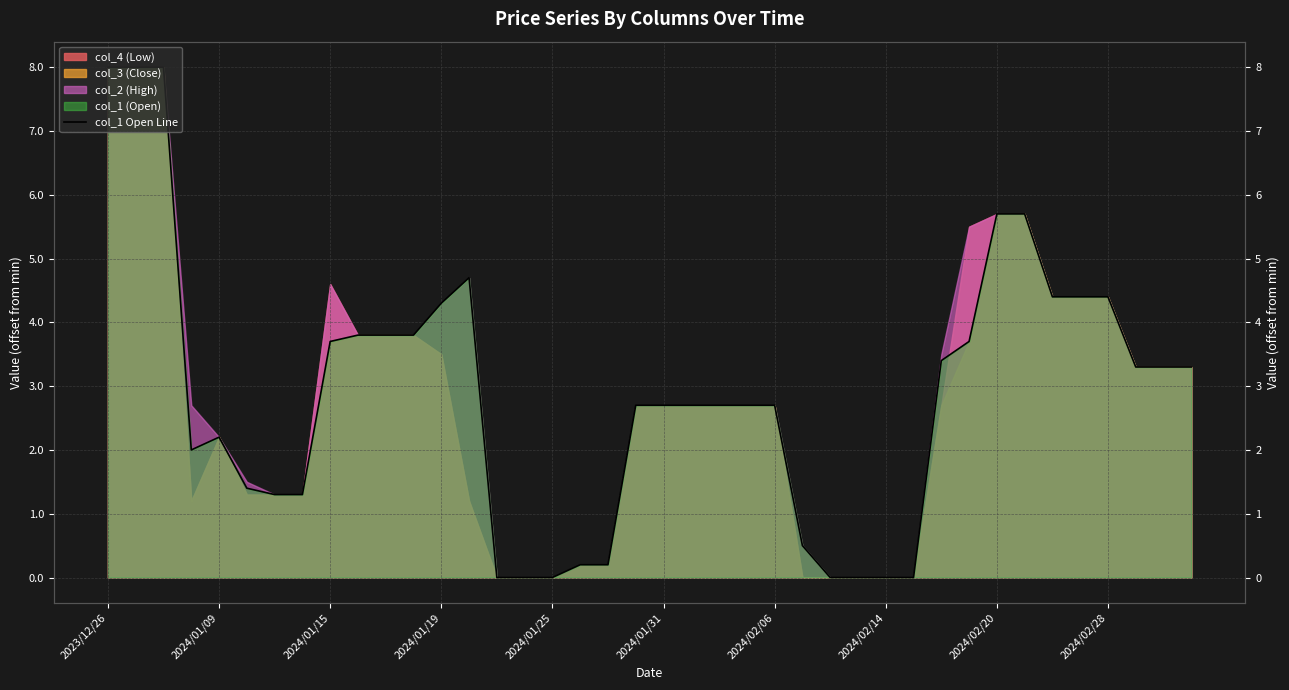

Reading right to left, list all the values displayed in this chart.

3.3	3.3	3.3	4.4	4.4	4.4	5.7	5.7	3.7	3.4	0.0	0.0	0.0	0.0	0.5	2.7	2.7	2.7	2.7	2.7	2.7	0.2	0.2	0.0	0.0	0.0	4.7	4.3	3.8	3.8	3.8	3.7	1.3	1.3	1.4	2.2	2.0	8.0	8.0	8.0